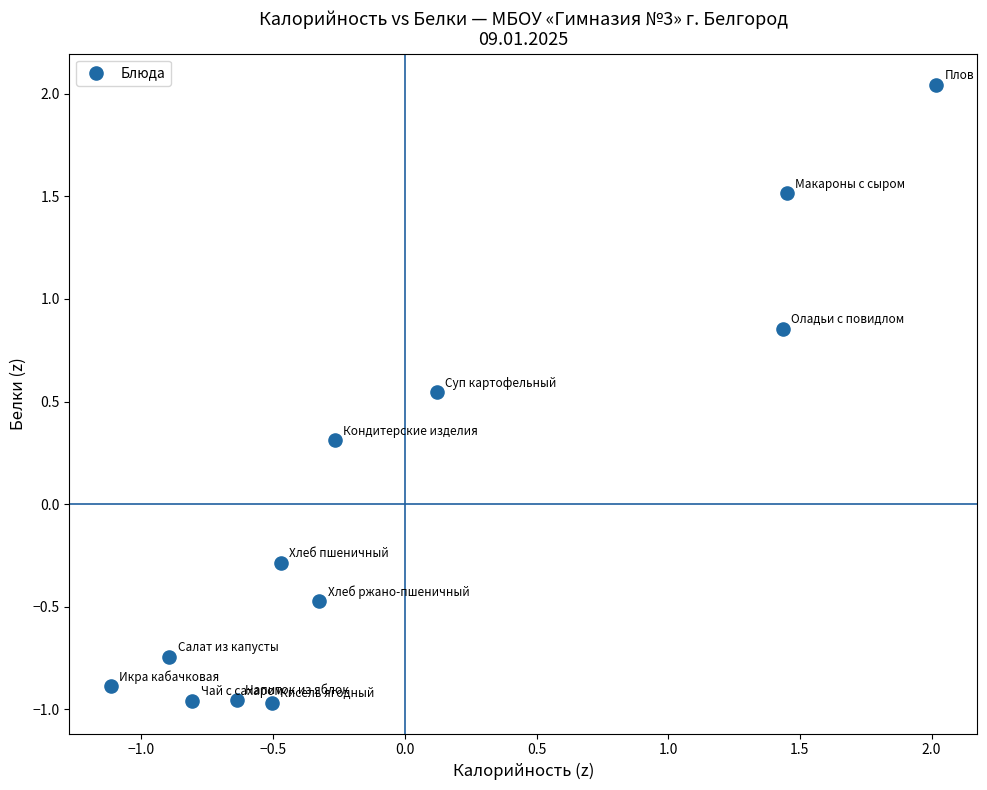

What is the range of X values (max minus min)?

3.1